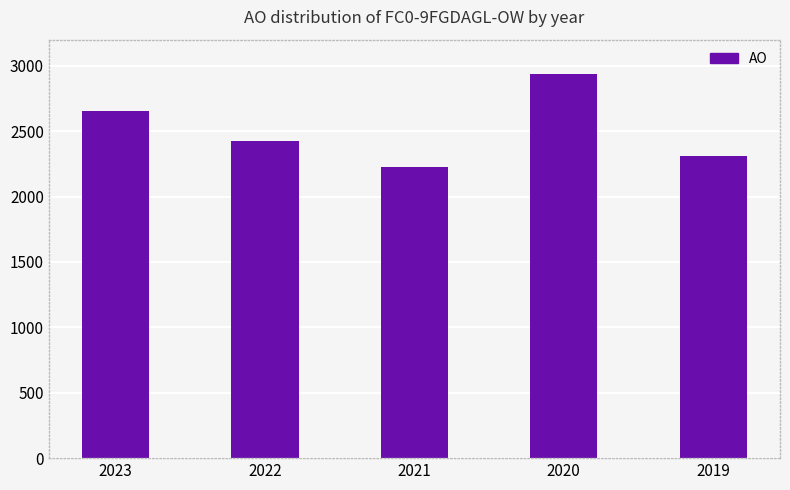

Between 2022 and 2023, which is larger?

2023